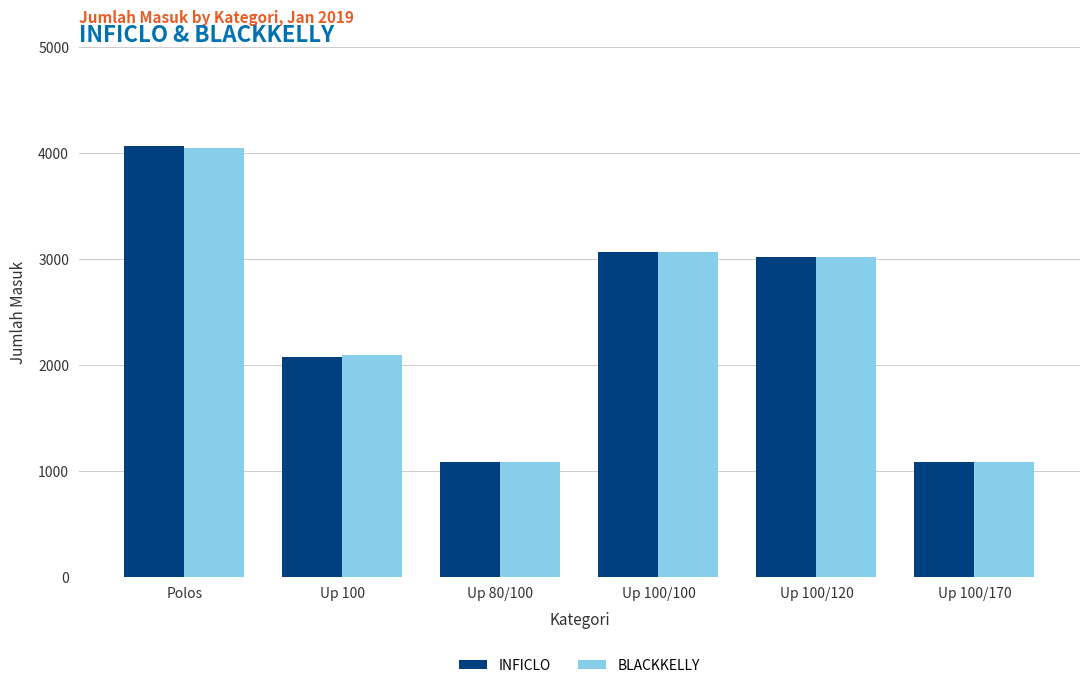

Count the number of categories in the chart.

6